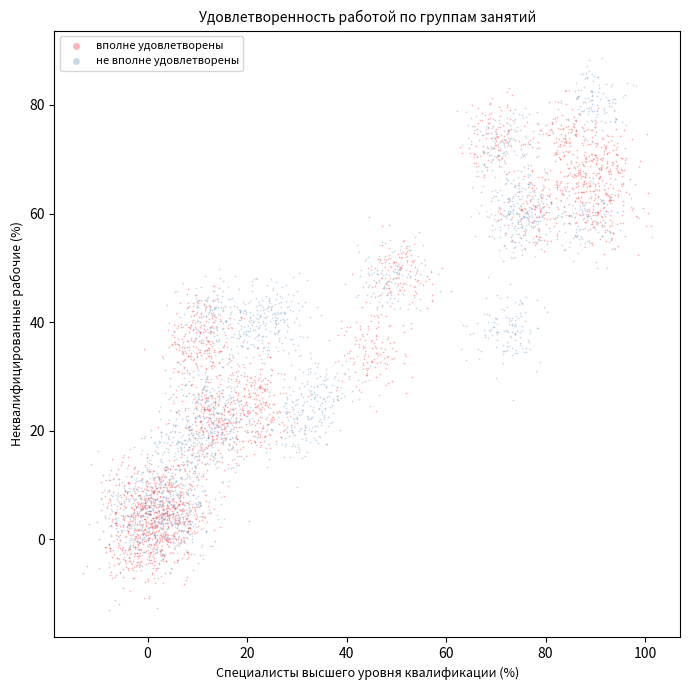

Which series reaches the maximum Y coordinate?

не вполне удовлетворены